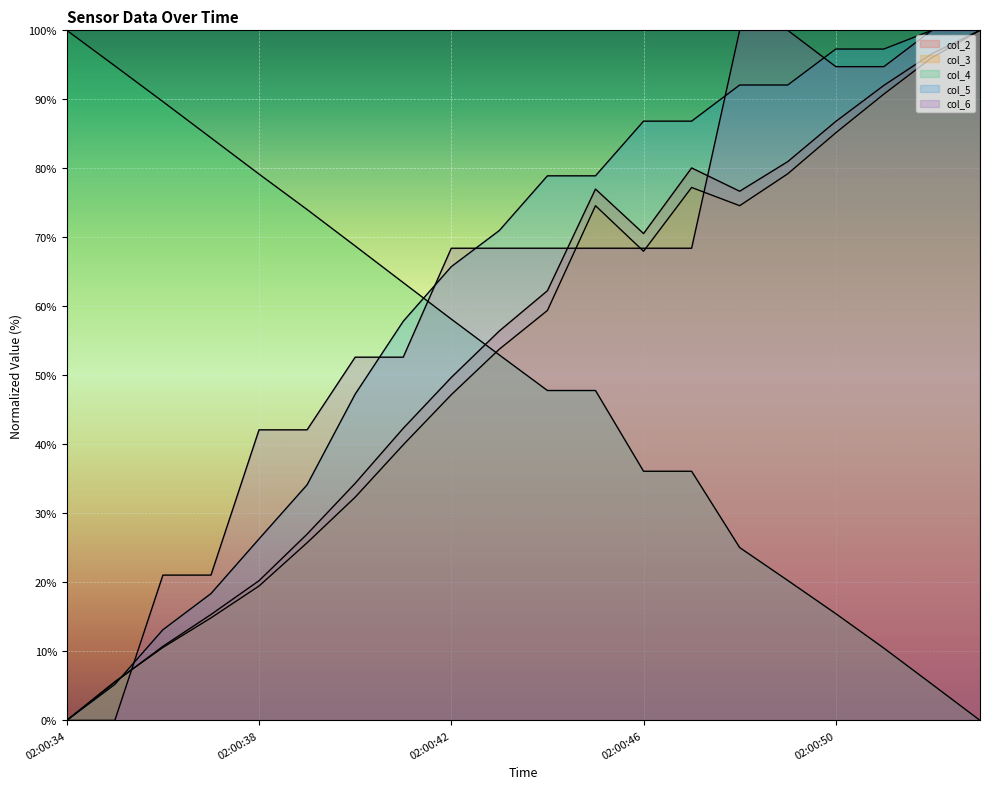

True or false: col_6 has a value of 0.0 at 02:00:34.

True